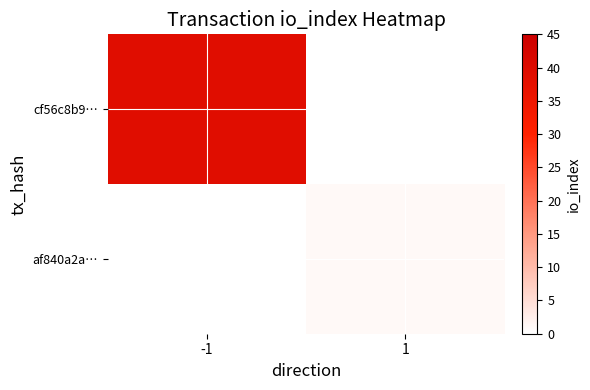

At -1, list the series in order from largest to smallest.

cf56c8b9…, af840a2a…